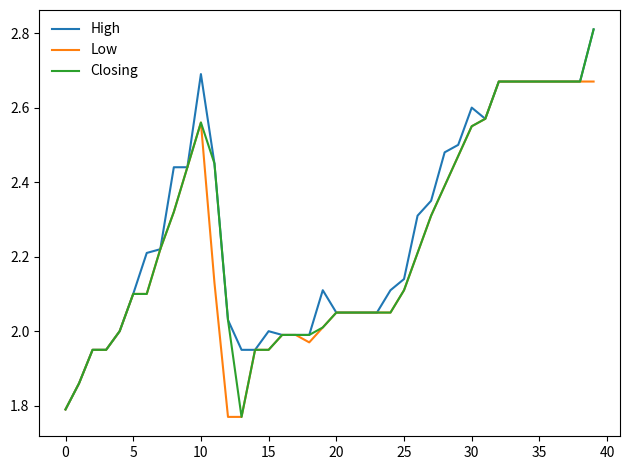

Which series has the largest range (max minus min)?

Closing